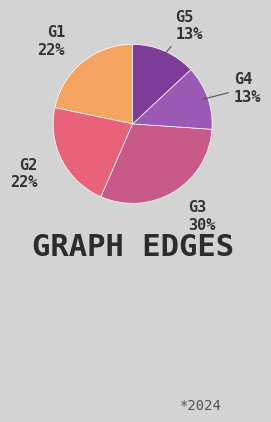

What is the ratio of the value at G1 to the value at G3?

0.7